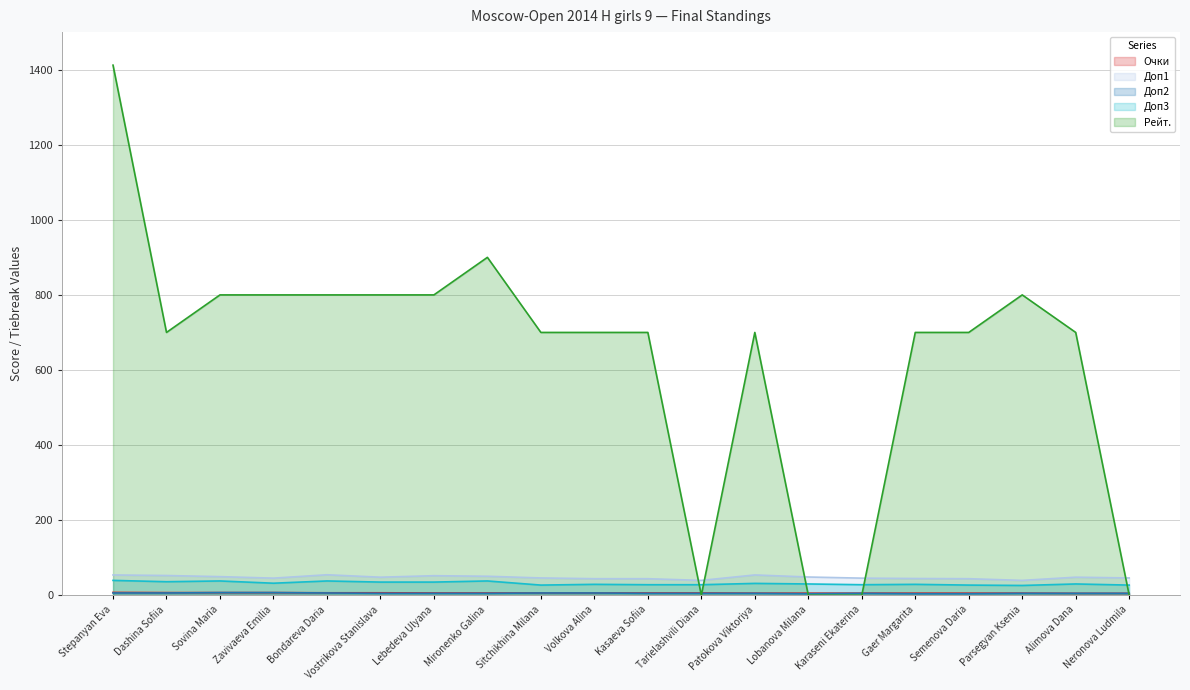

Is it true that Рейт. equals 1057.0 at Kasaeva Sofiia?

False